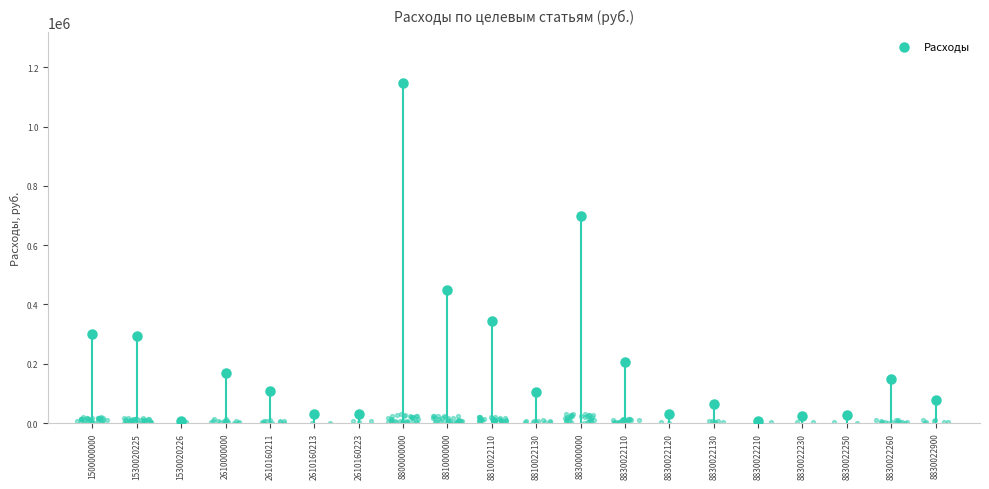

Between 8810022110 and 8830022230, which is larger?

8810022110